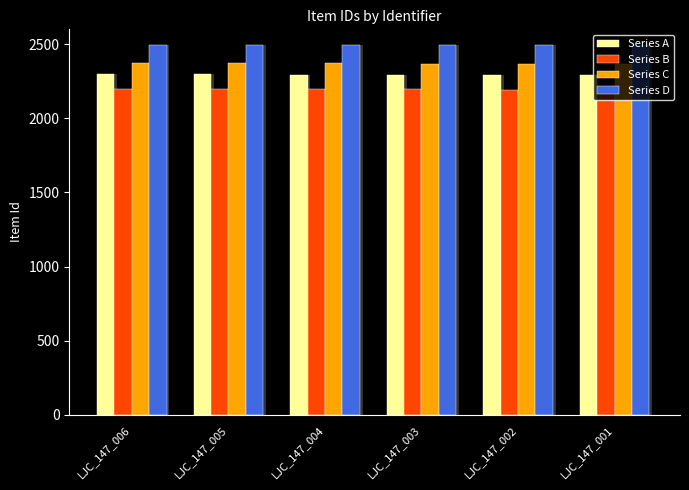

Reading left to right, transcribe all the data shown in this chart.

Series A: LJC_147_006=2297	LJC_147_005=2296	LJC_147_004=2295	LJC_147_003=2294	LJC_147_002=2294	LJC_147_001=2293
Series B: LJC_147_006=2197	LJC_147_005=2196	LJC_147_004=2196	LJC_147_003=2195	LJC_147_002=2194	LJC_147_001=2193
Series C: LJC_147_006=2372	LJC_147_005=2371	LJC_147_004=2370	LJC_147_003=2369	LJC_147_002=2368	LJC_147_001=2367
Series D: LJC_147_006=2497	LJC_147_005=2496	LJC_147_004=2495	LJC_147_003=2494	LJC_147_002=2493	LJC_147_001=2492